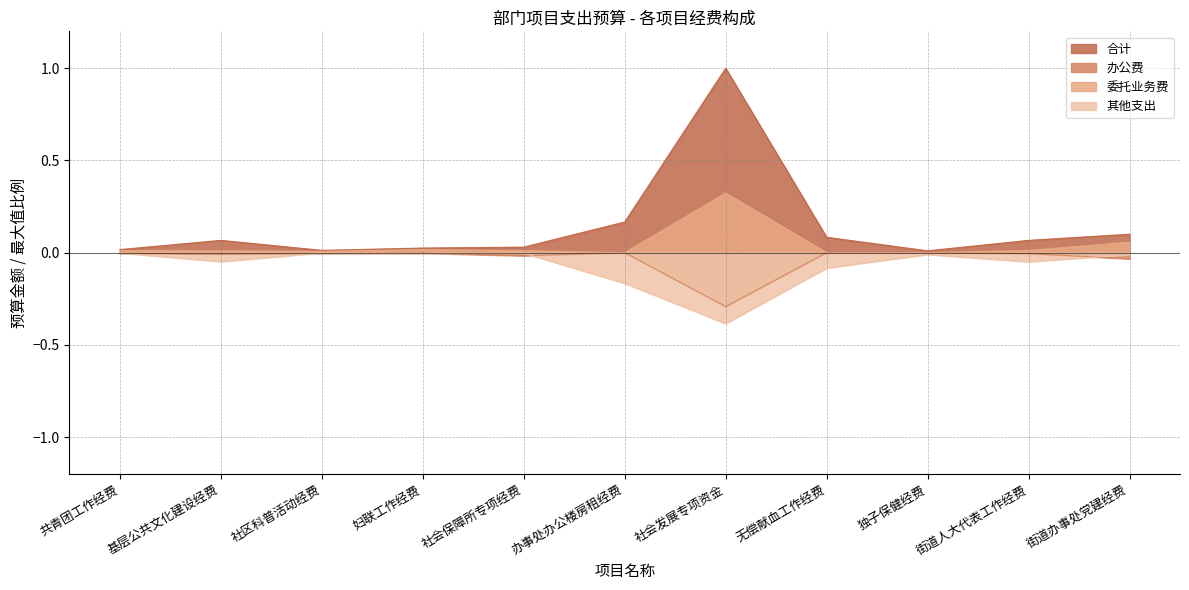

Which series ends up on top after the final intersection of 办公费 and 其他支出?

其他支出